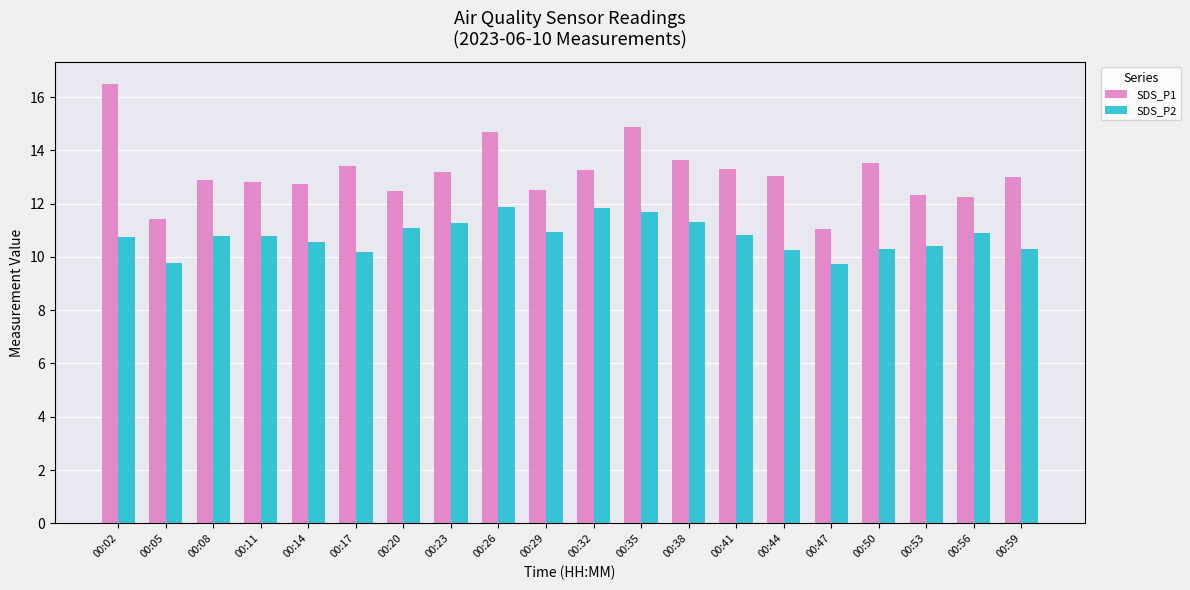

Is it true that SDS_P1 equals 16.7 at 00:56?

False